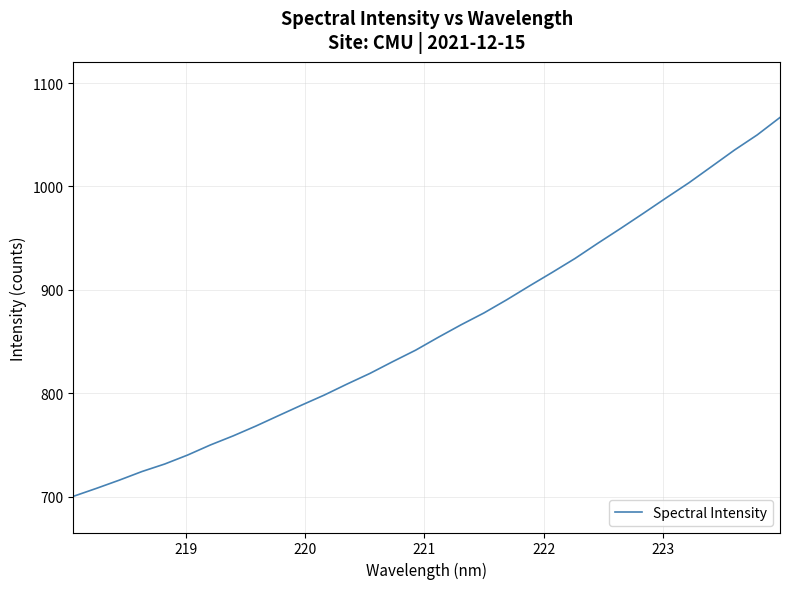

What is the minimum value shown in the chart?

700.4